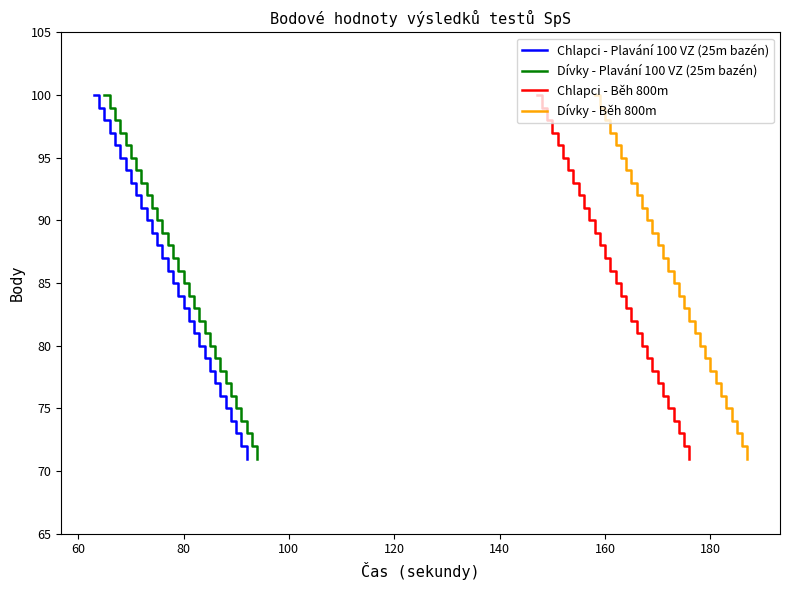

Which series has the largest range (max minus min)?

Chlapci - Plavání 100 VZ (25m bazén)